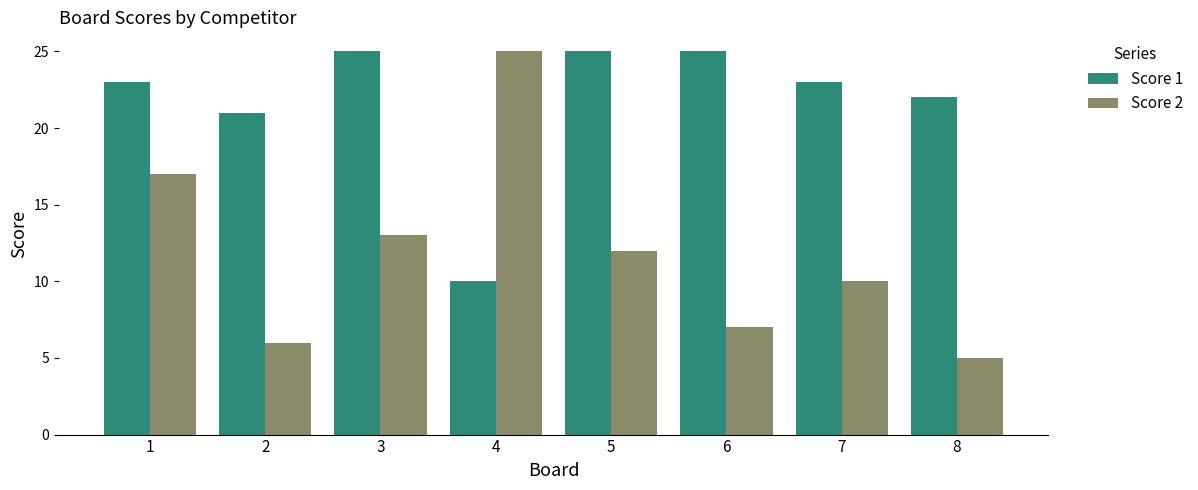

How many bars are there in total?

16